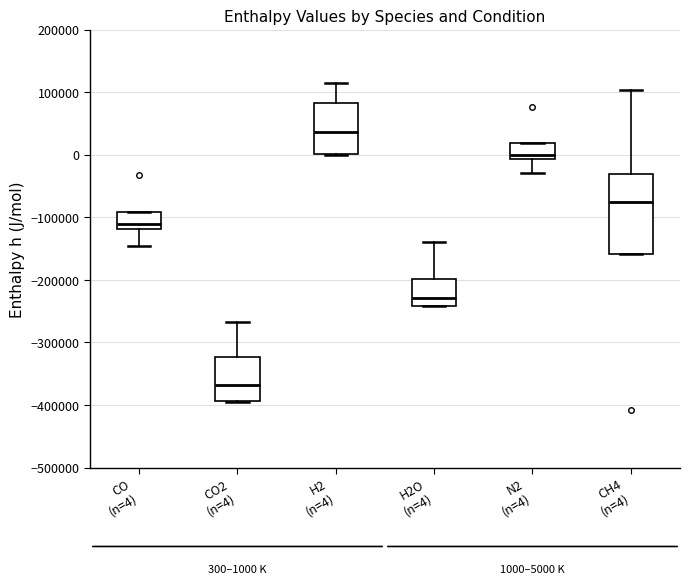

Which box's median line is the highest?

H2 (n=4)